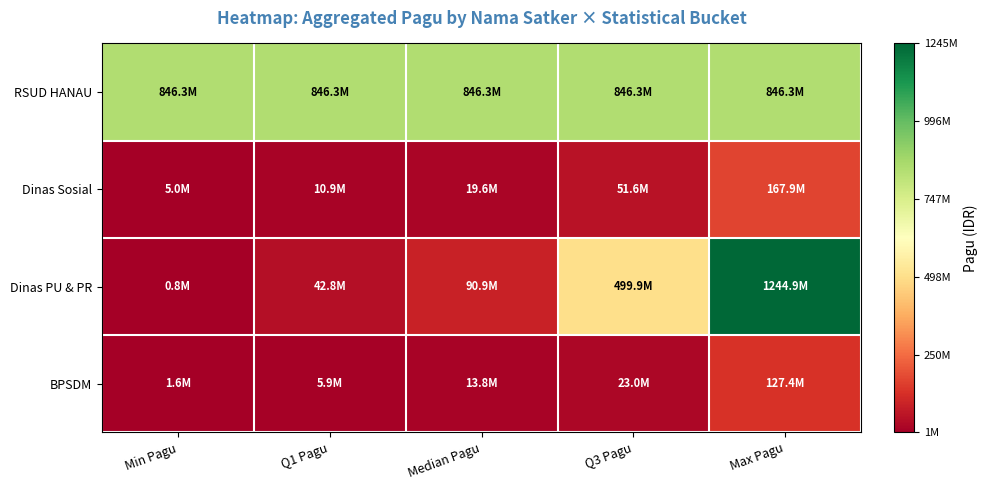

Between Q3 Pagu and Max Pagu, which series saw the biggest shift?

Dinas PU & PR